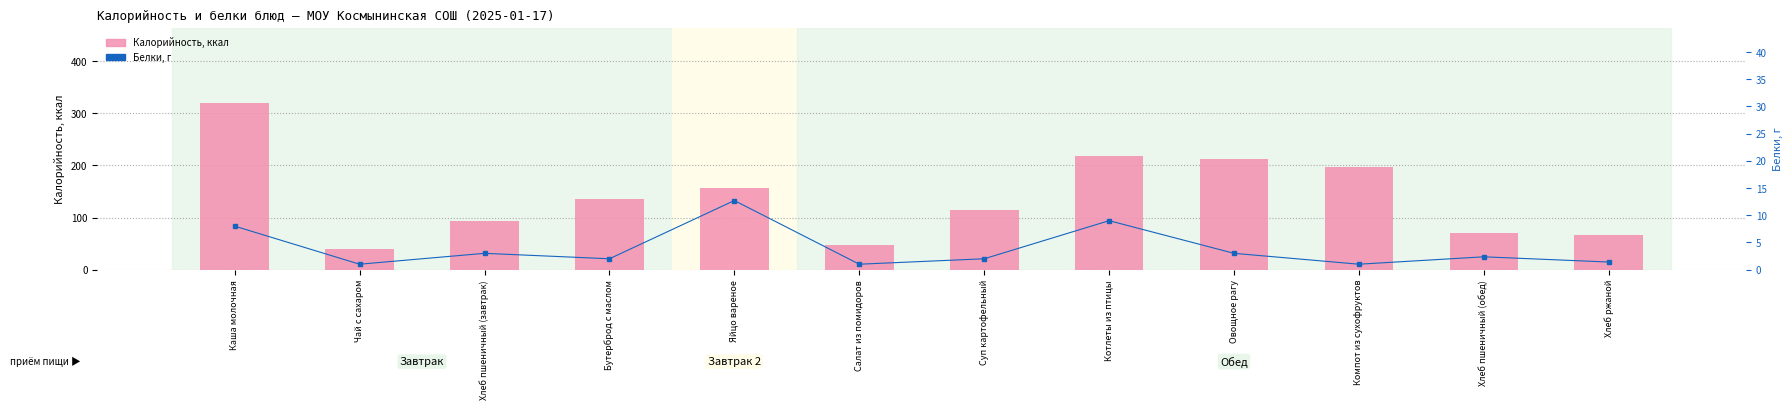

What is the difference between the maximum and minimum values in the Белки, г series?

11.7